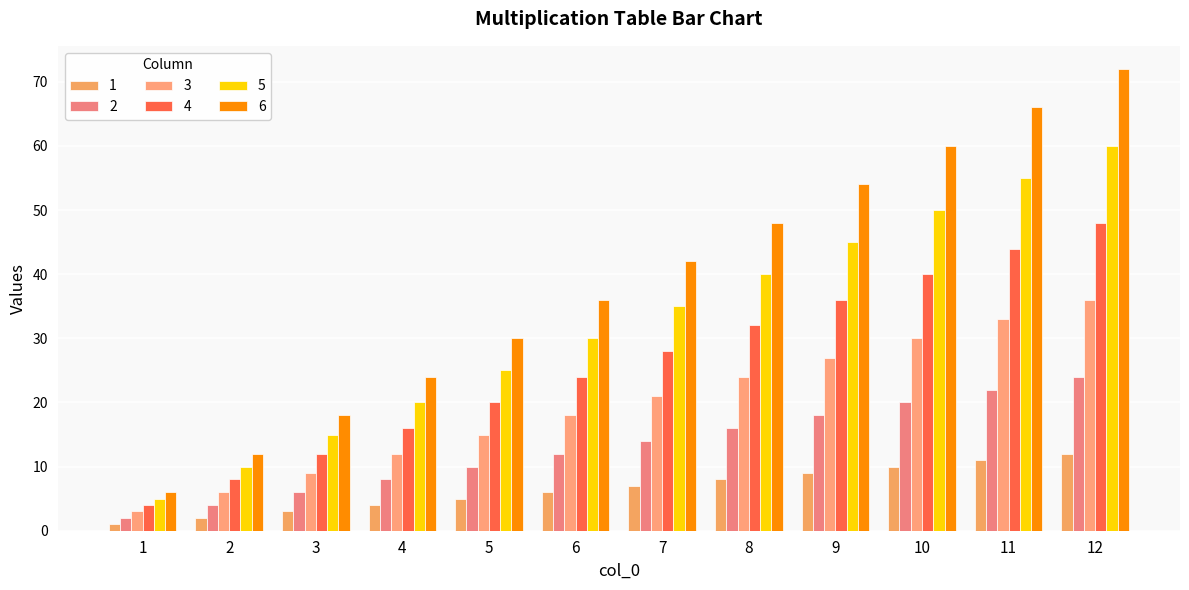

List the labels in order of 3 value, smallest first.

1, 2, 3, 4, 5, 6, 7, 8, 9, 10, 11, 12